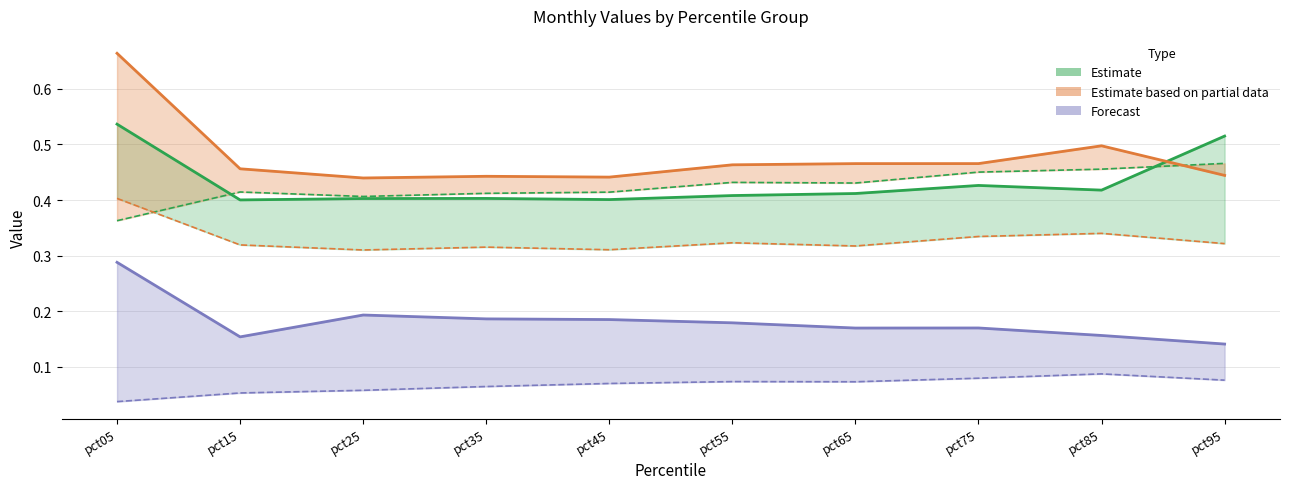

Which series has the largest range (max minus min)?

Jul